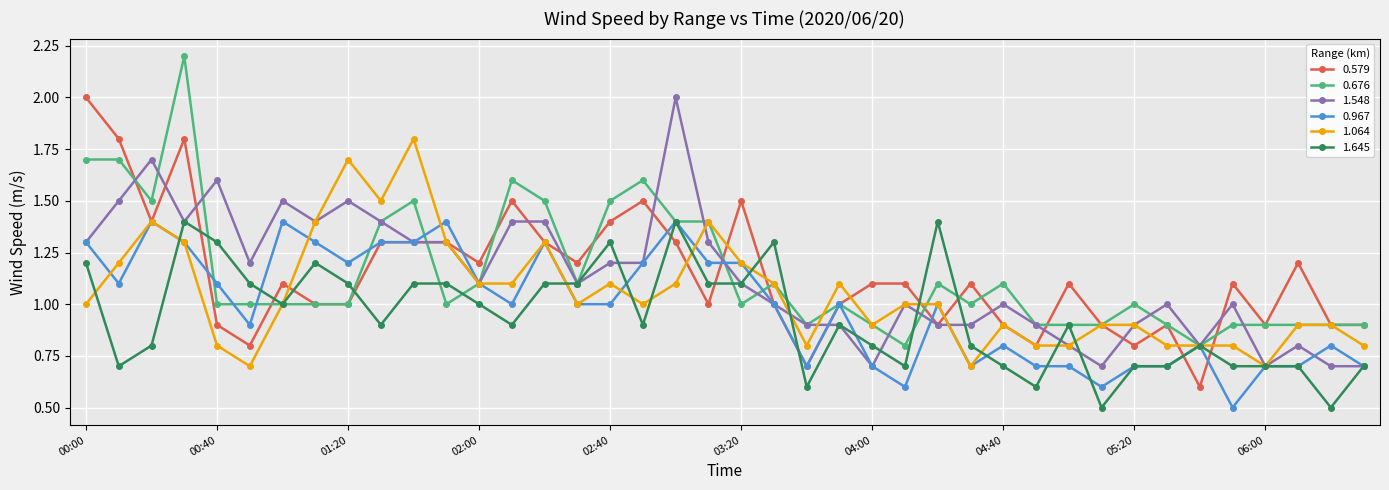

True or false: 0.967 has more than 1 interior local peaks.

True